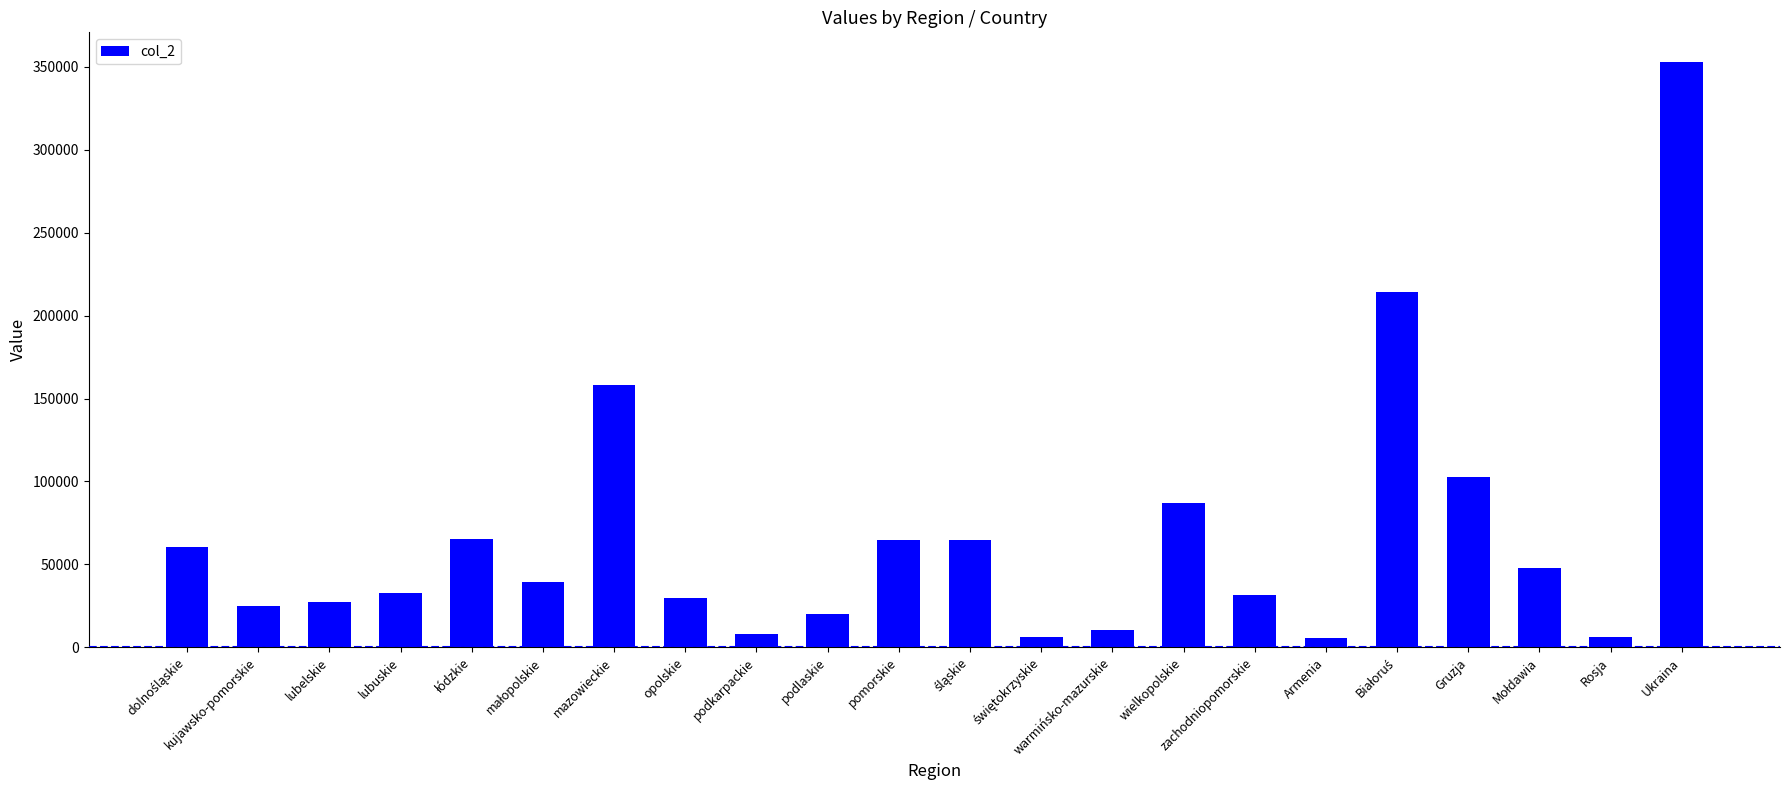

What is the average value?

66342